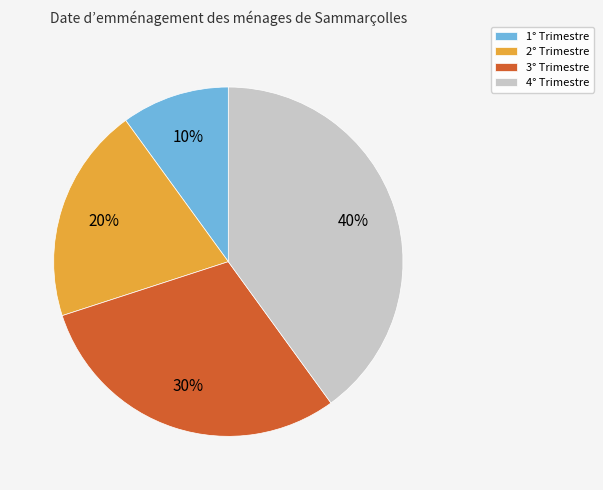

What percentage is the 1° Trimestre slice, to the nearest percent?

10%